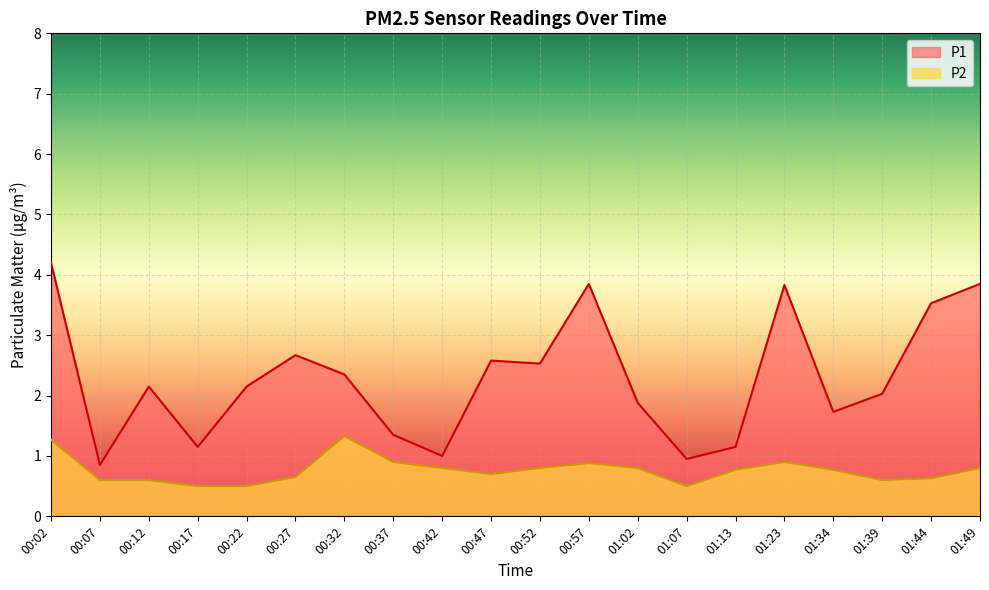

Which series has the largest total across all categories?

P1